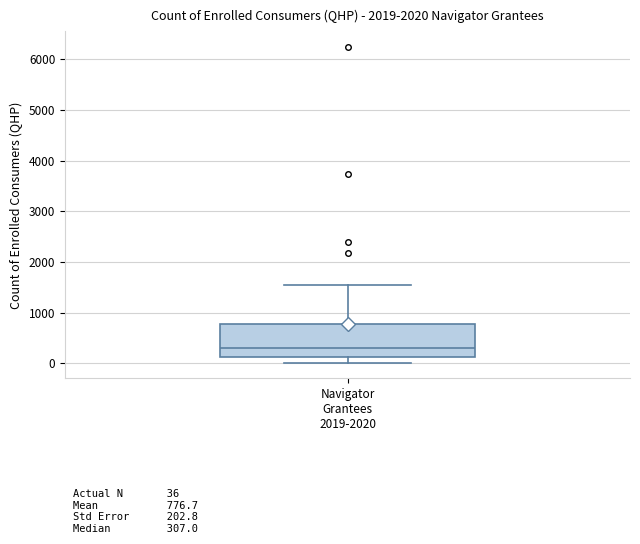

Read this box plot against the y-axis: the position of the median line, the range covered by the box, and the ends of both whiskers. The values are not printed on the chart, so give them approximately, as read against the axis.

median 300, box 100 to 800, whiskers 0 to 1600